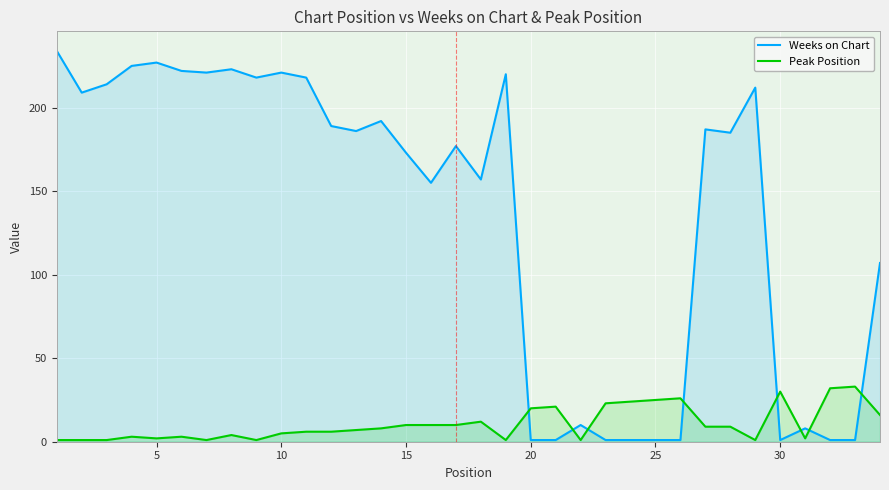

What is the difference between the maximum and minimum values in the Peak Position series?

32